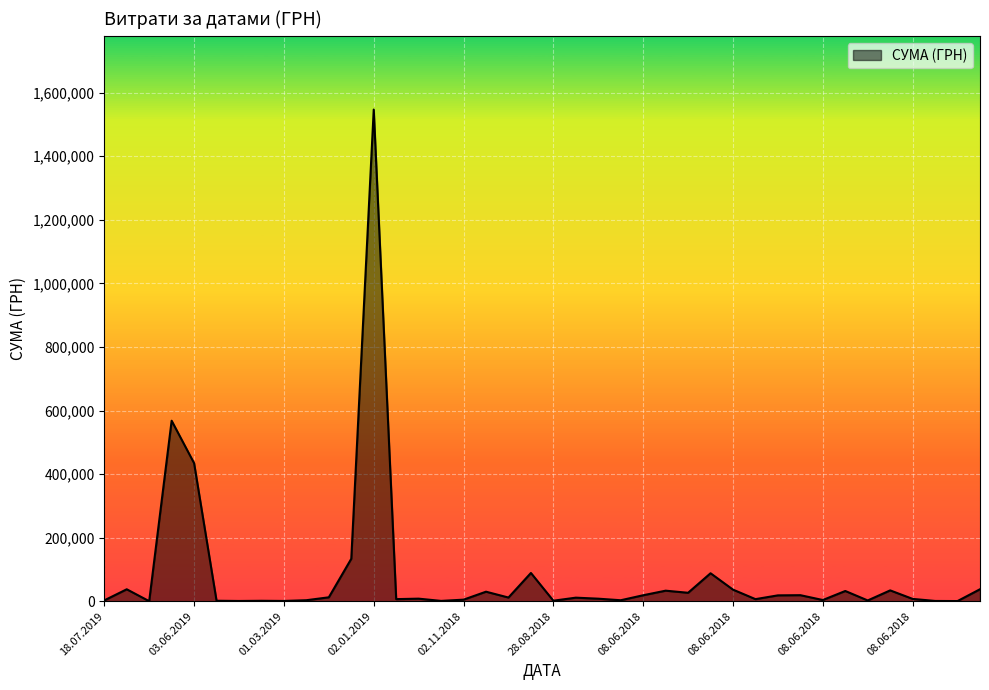

What is the difference between the maximum and minimum values?

1546166.2